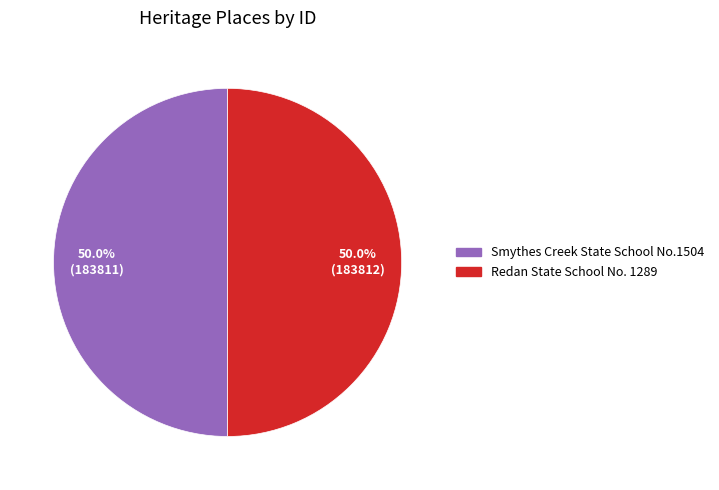

Is the sum of Redan State School No. 1289 and Smythes Creek State School No.1504 greater than half?

Yes